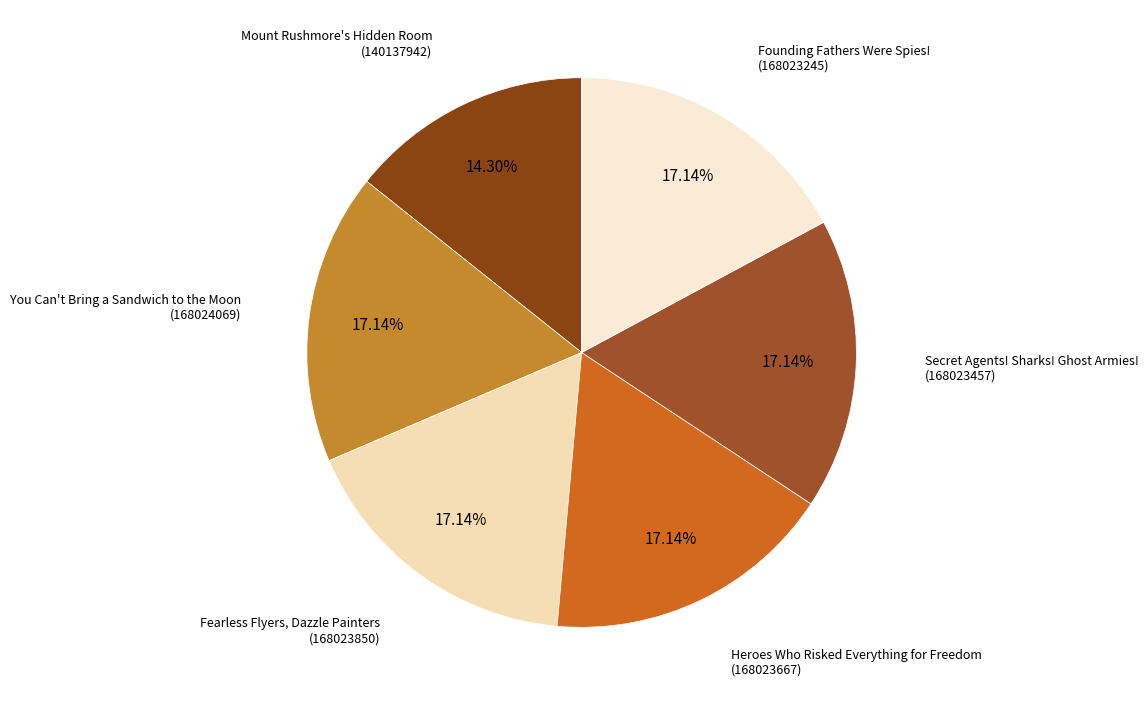

To the nearest percent, what percentage of the pie is You Can't Bring a Sandwich to the Moon?

17%